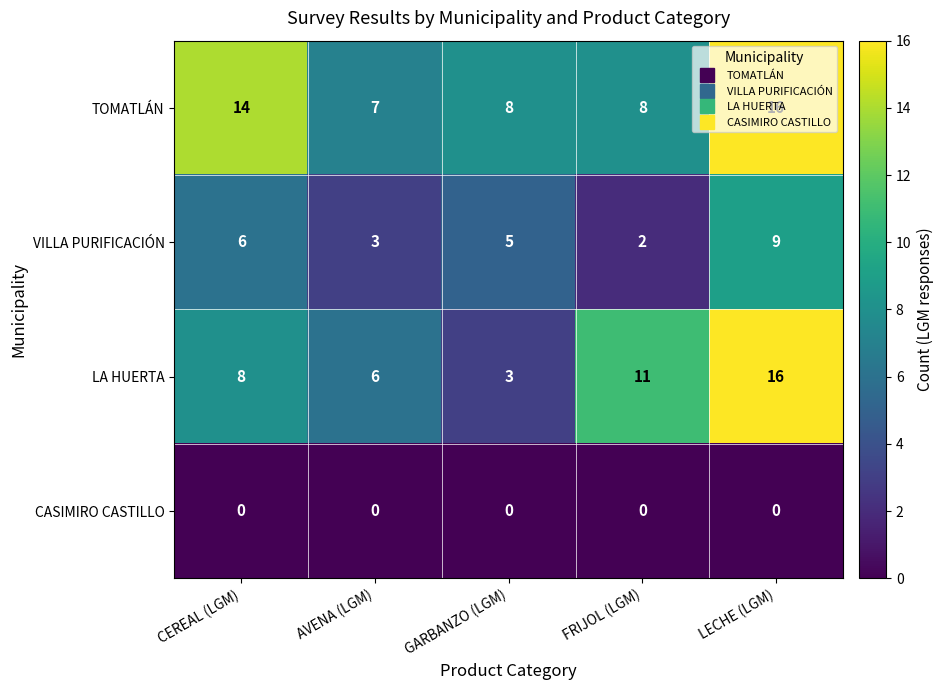

What is the total value across all series at LECHE (LGM)?

41